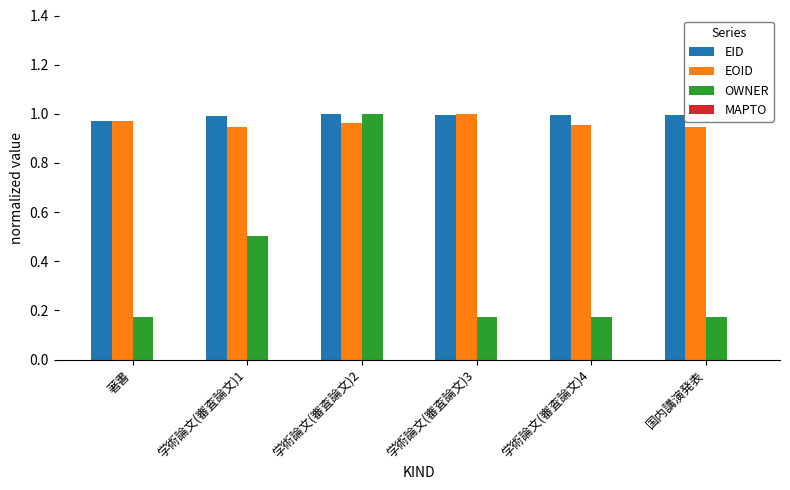

At which category is the sum across all series the highest?

学術論文(審査論文)2